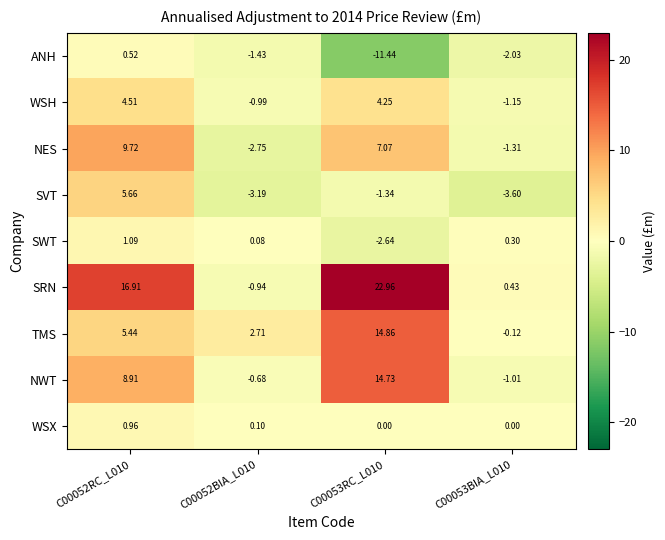

List the series in order of their peak value, highest first.

SRN, TMS, NWT, NES, SVT, WSH, SWT, WSX, ANH